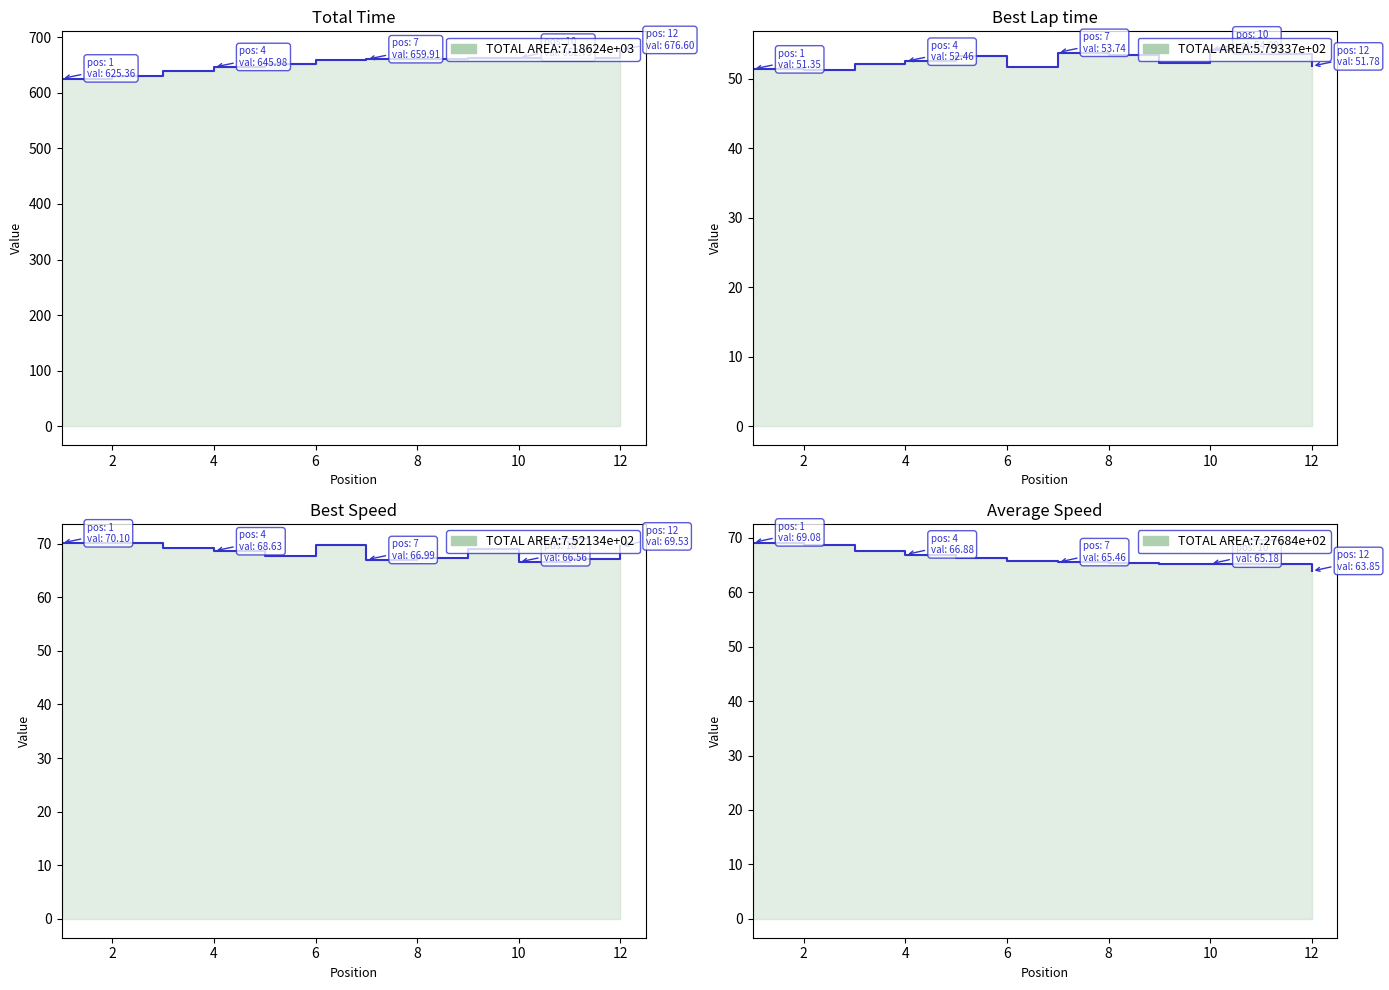

How many data points in Best Speed are less than 68?

5